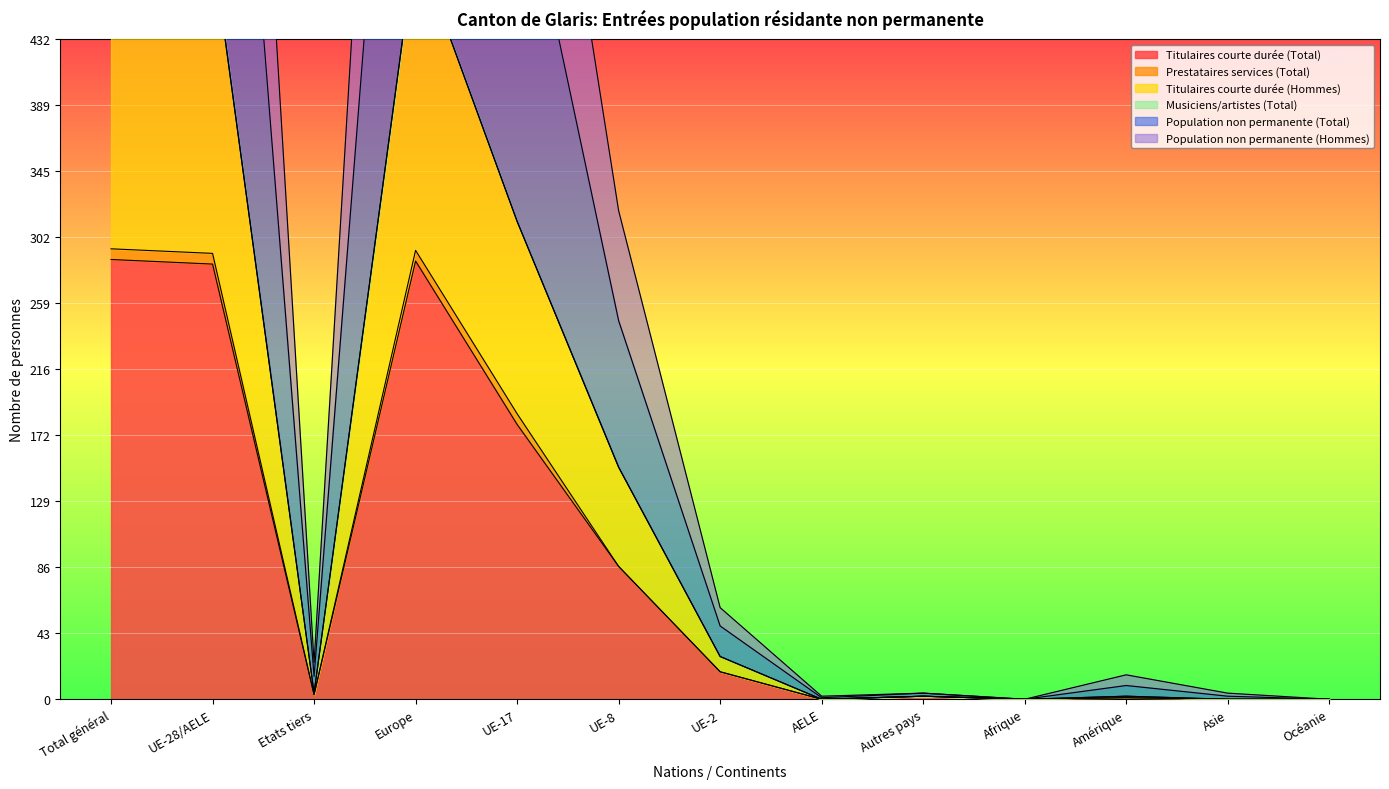

At which category does Population non permanente (Hommes) reach its first local peak?

Europe